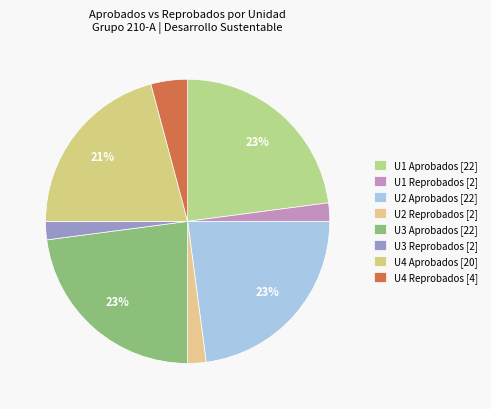

How many slices are in this pie chart?

8